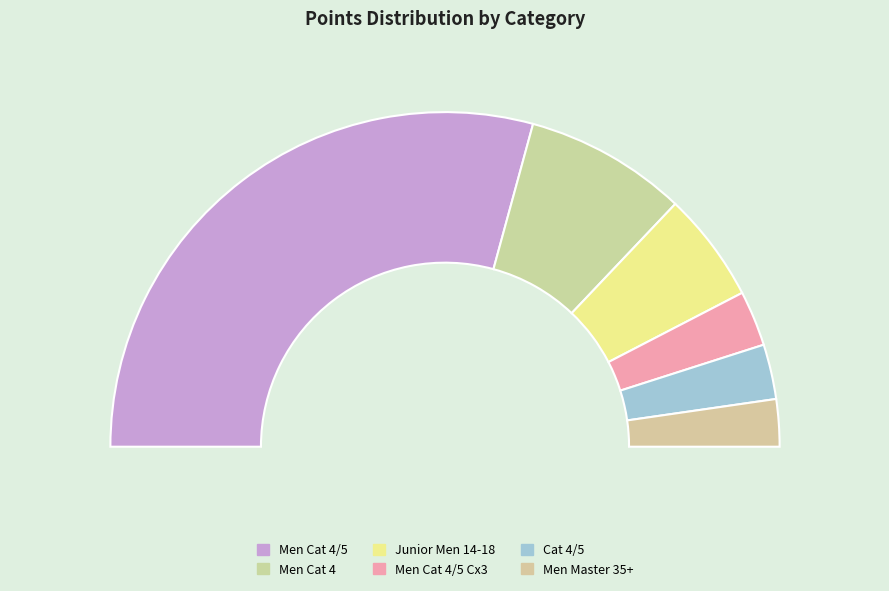

Combined, do Men Cat 4/5 Cx3 and 35+ account for over 50%?

No